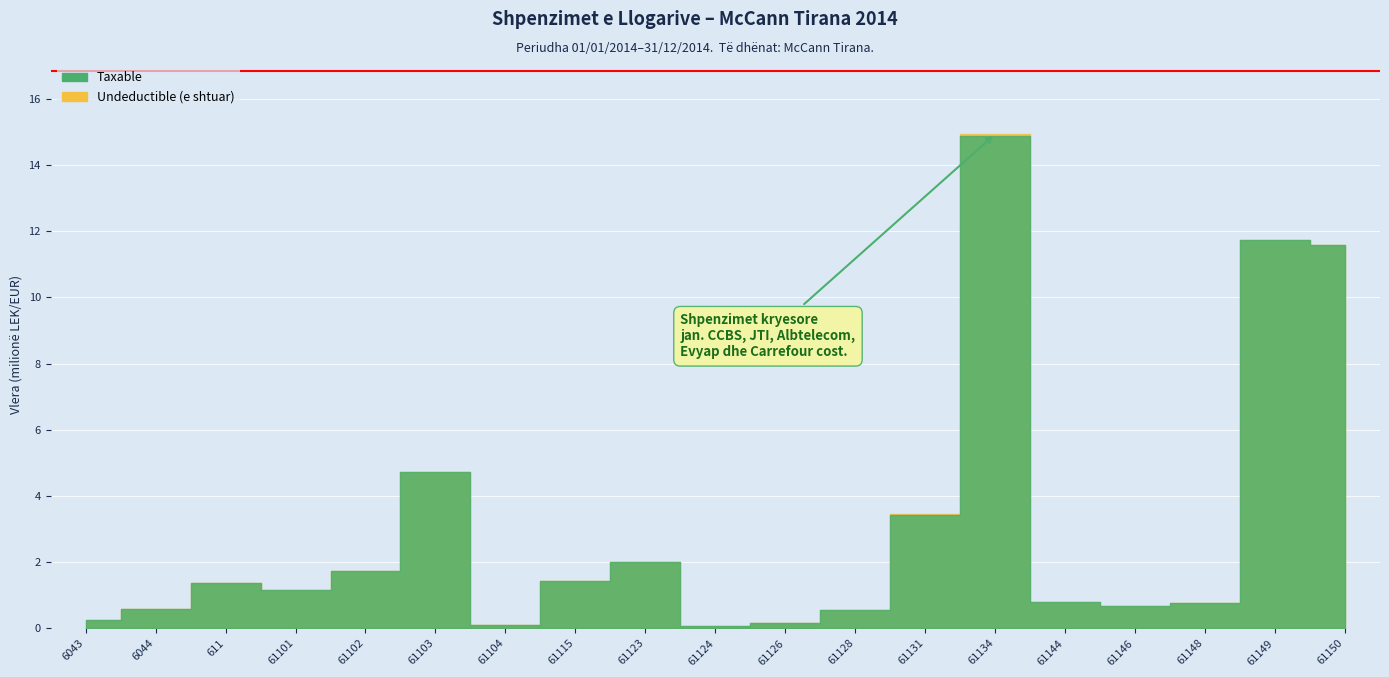

True or false: Taxable has a value of 991506.5 at 61146.

False